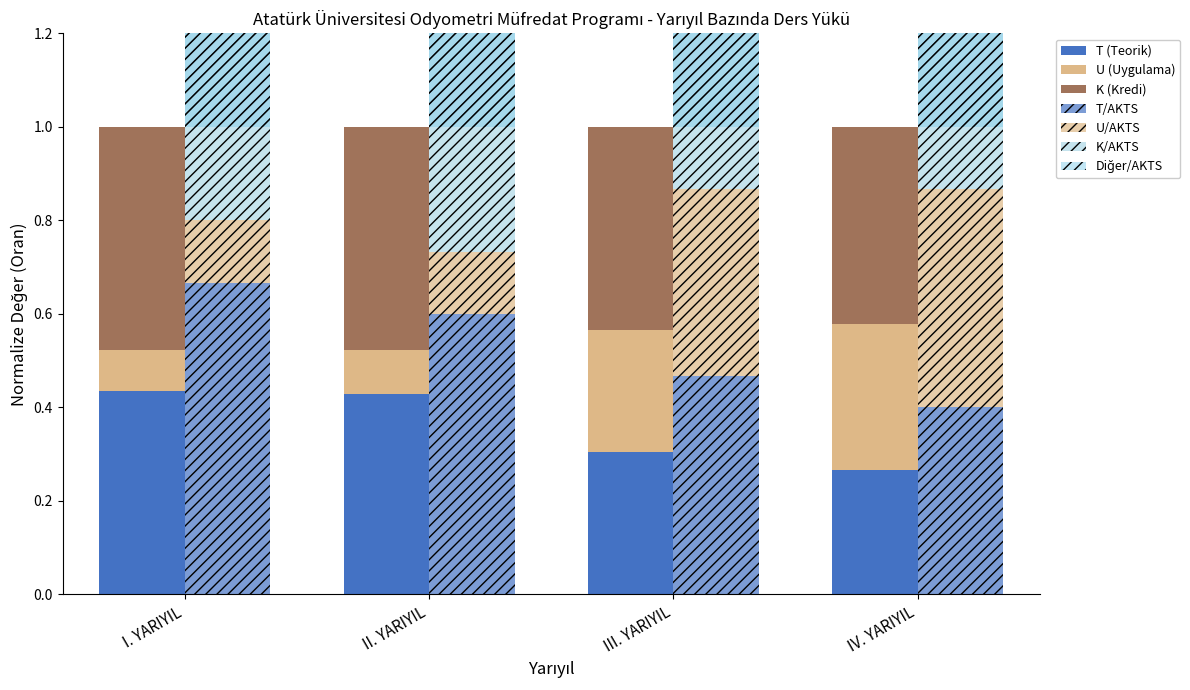

At which label is K closest to 0?

IV. YARIYIL